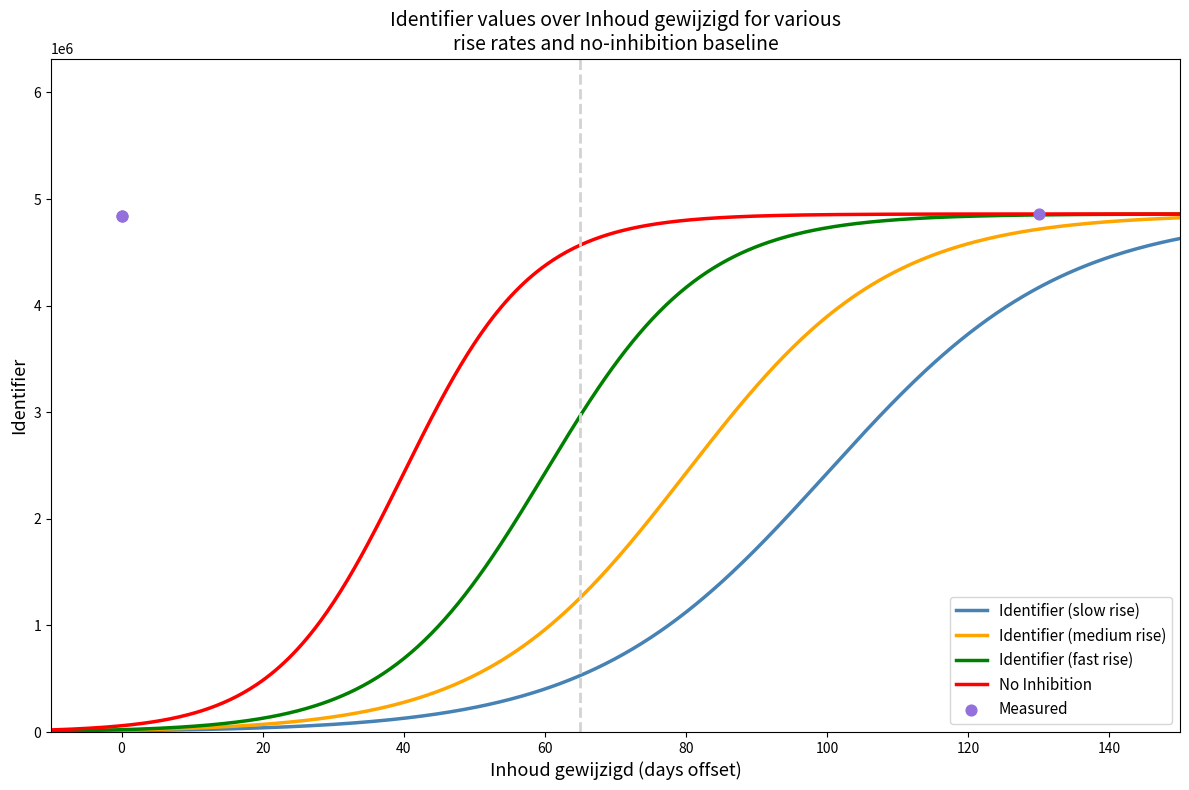

What is the highest value of the No Inhibition series?

4860449.0